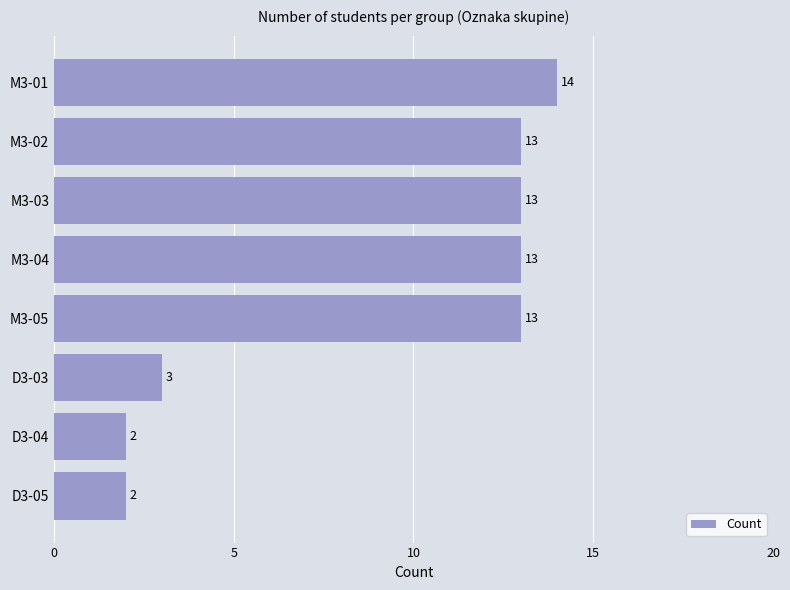

What is the sum of all values?

73